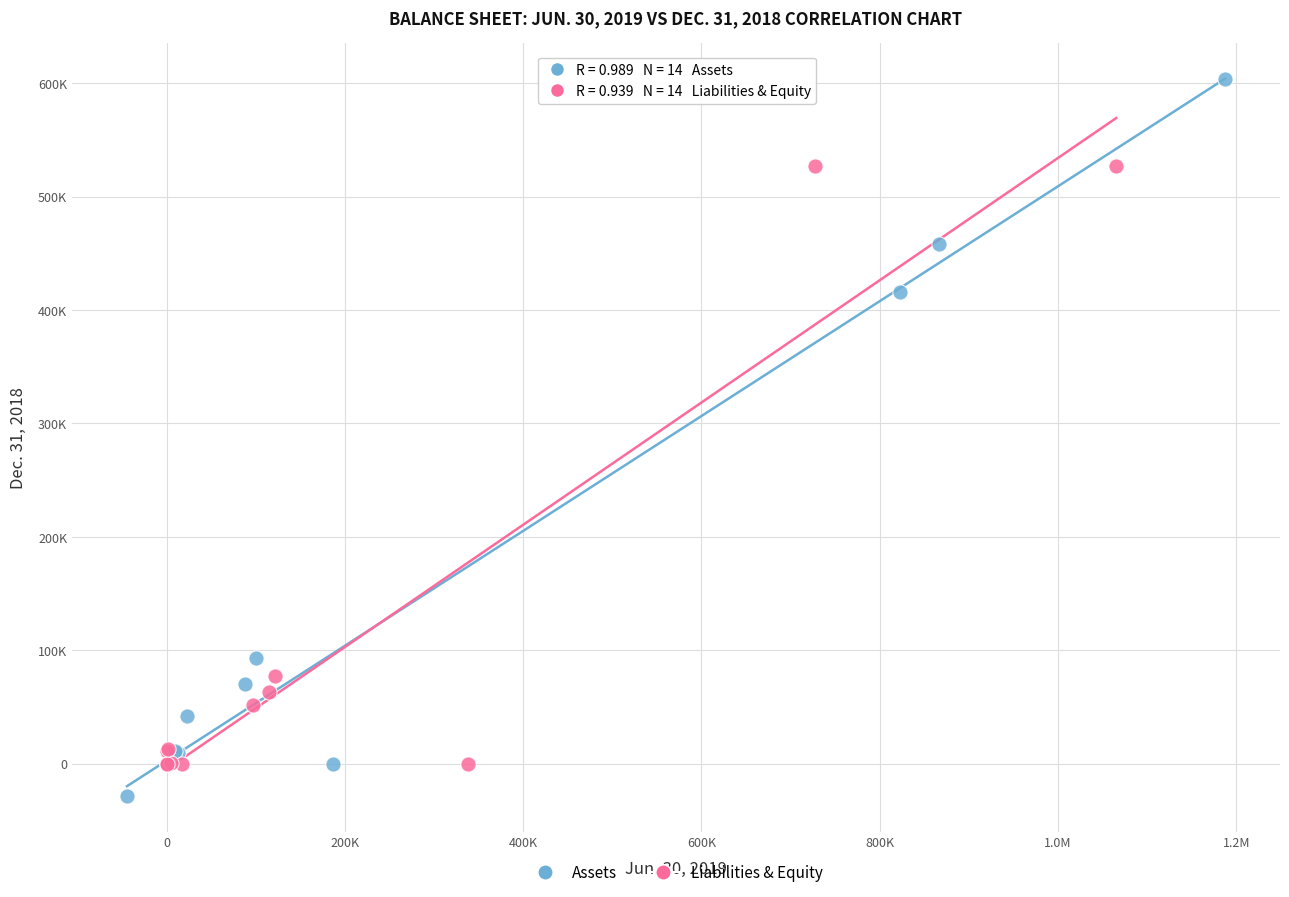

Which series contains the lowest Y value?

Assets